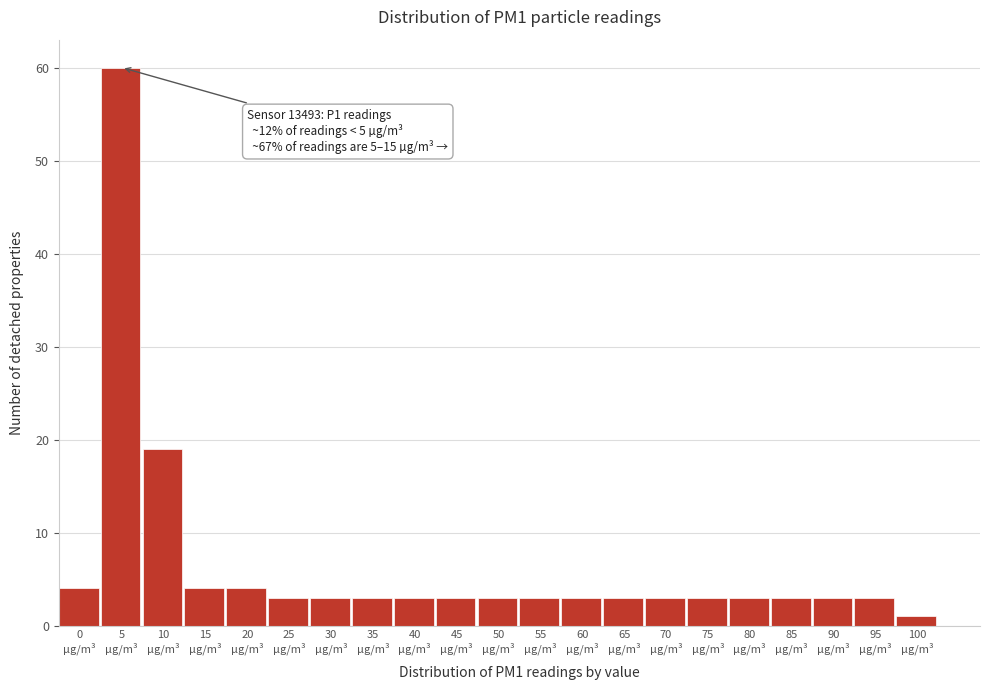

Reading left to right, transcribe all the data shown in this chart.

4	60	19	4	4	3	3	3	3	3	3	3	3	3	3	3	3	3	3	3	1